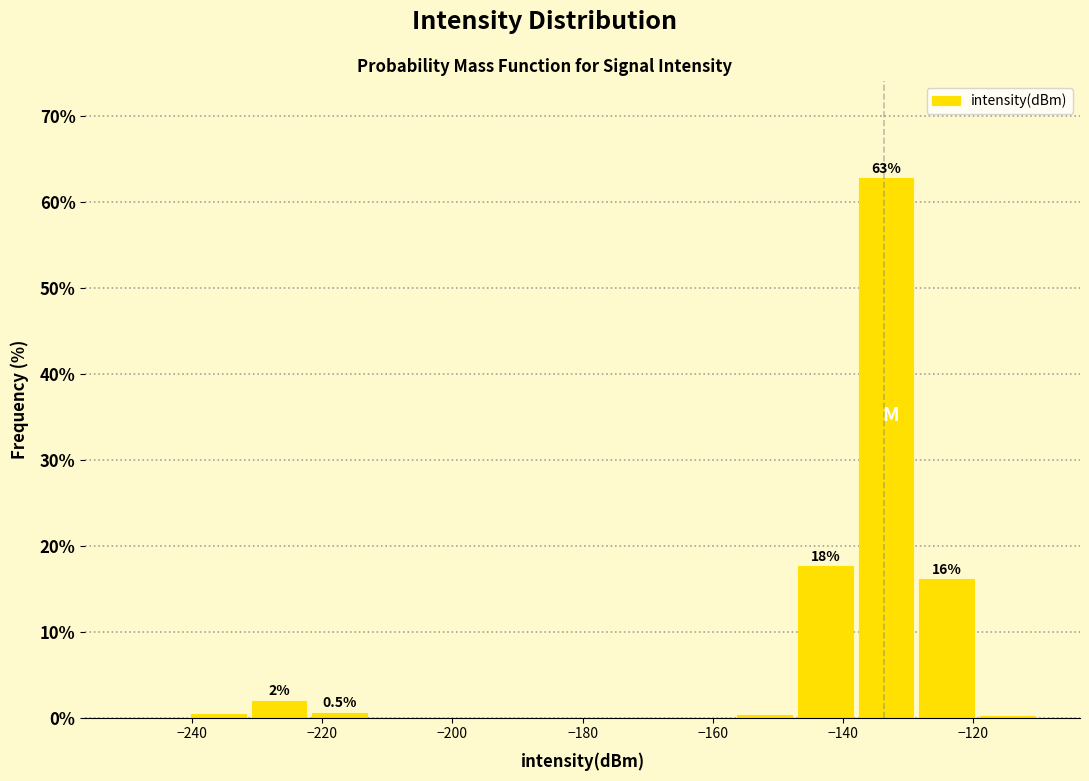

Which range on the x-axis has the tallest bar?

-138 to -128